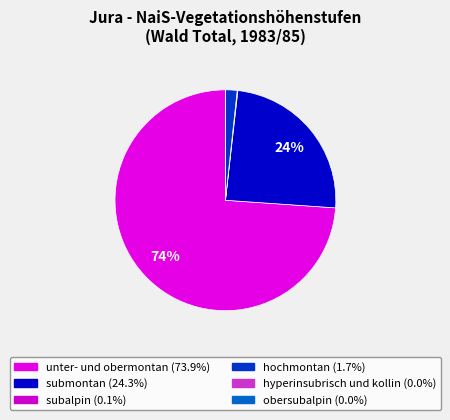

True or false: hochmontan accounts for 2% of the total.

True